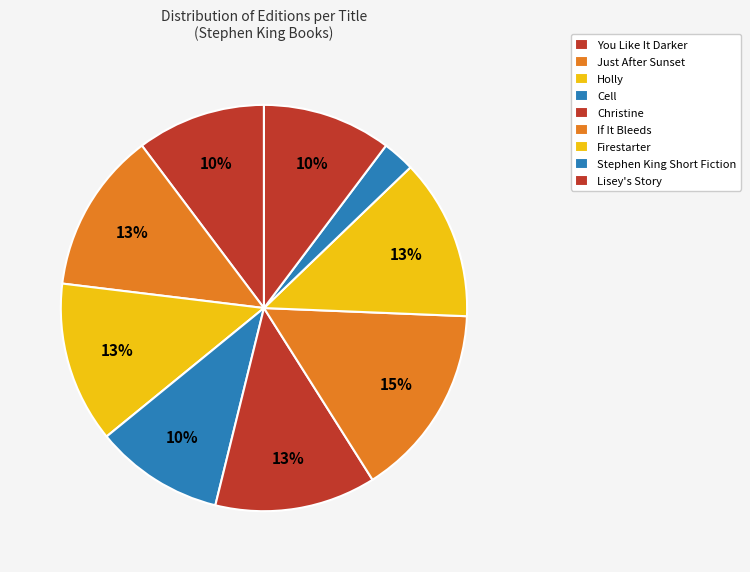

What is the largest slice in the pie chart?

If It Bleeds